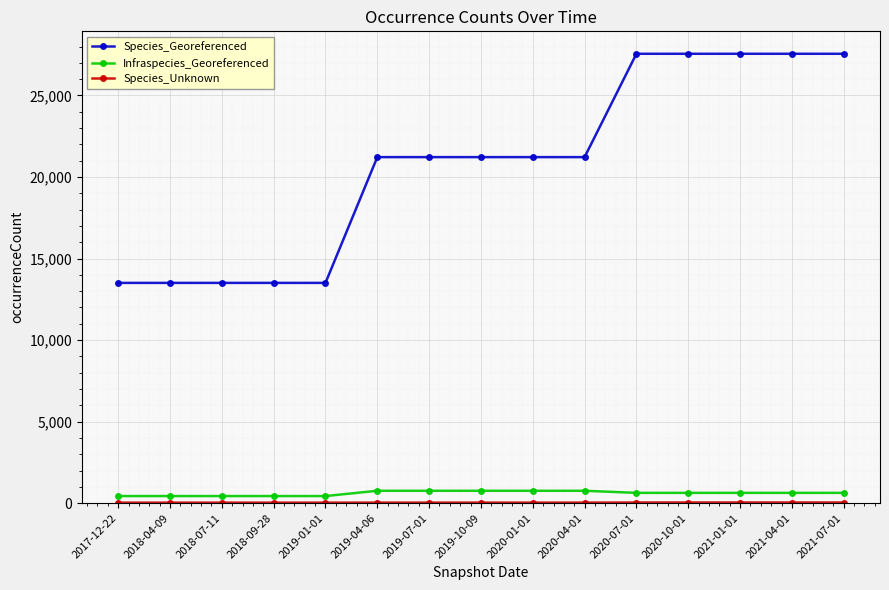

What is the label of the 1st point from the left?

2017-12-22